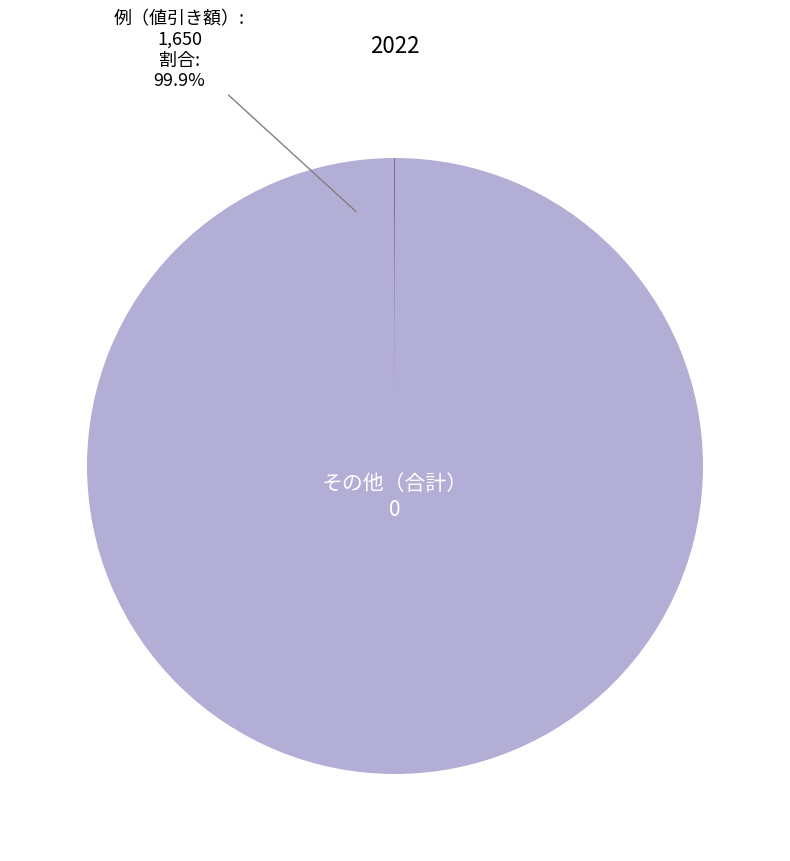

To the nearest percent, what is the average slice percentage?

50%